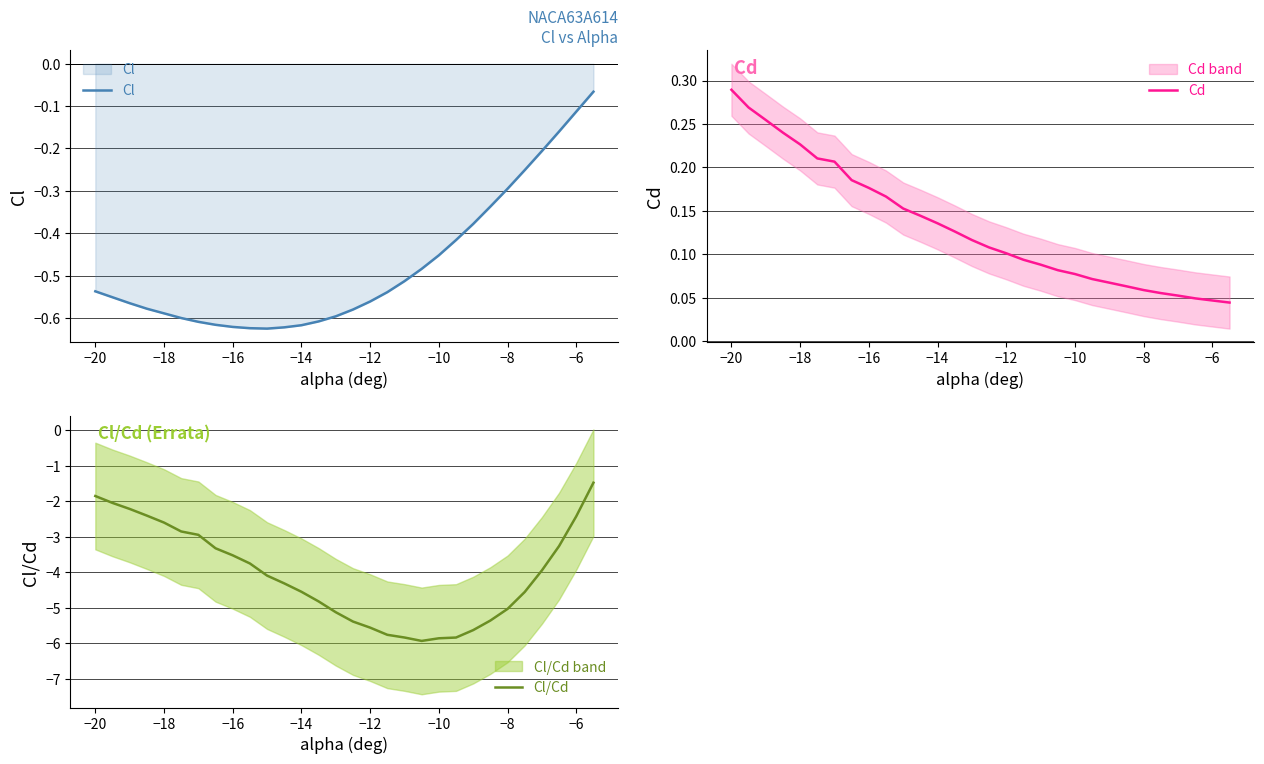

What is the difference between the maximum and minimum values in the Cl/Cd series?

4.4